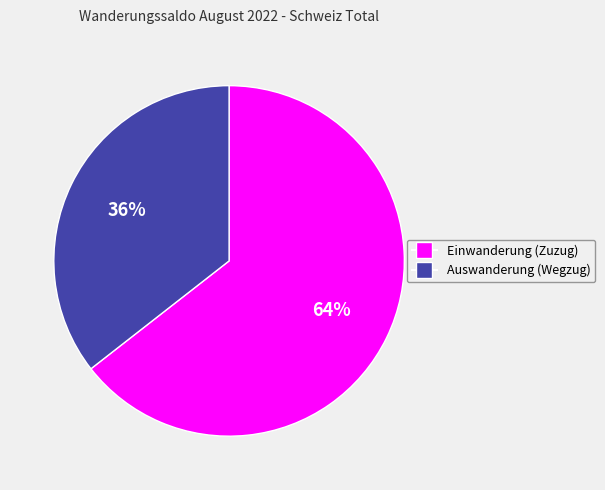

Does any single category account for the majority?

Yes